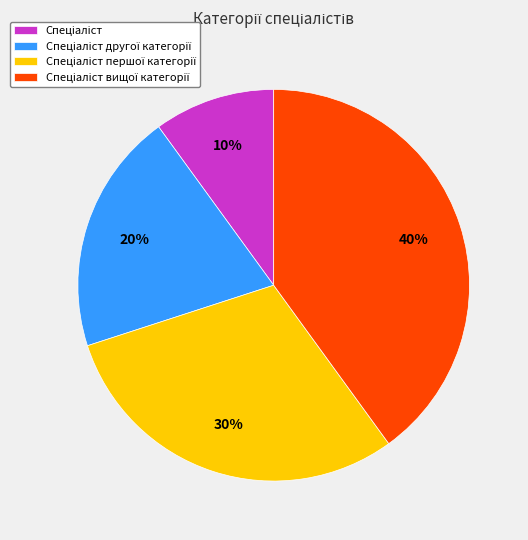

To the nearest percent, what is the average slice percentage?

25%